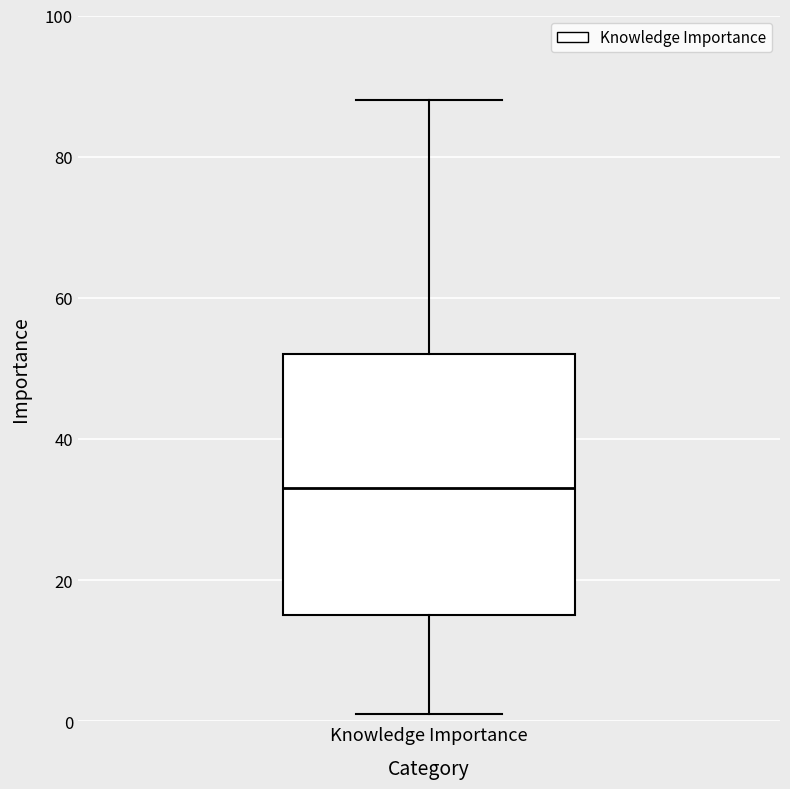

Read this box plot against the y-axis: the position of the median line, the range covered by the box, and the ends of both whiskers. The values are not printed on the chart, so give them approximately, as read against the axis.

median 34, box 16 to 52, whiskers 2 to 88